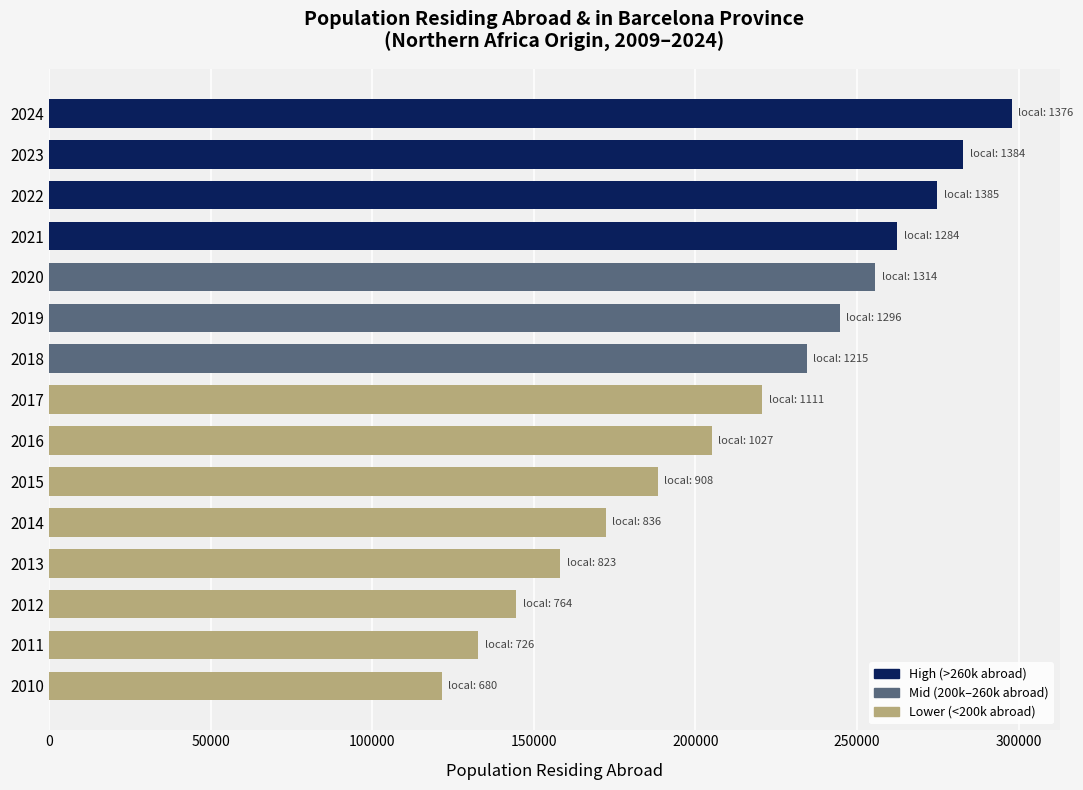

What is the sum of all values?

3196103